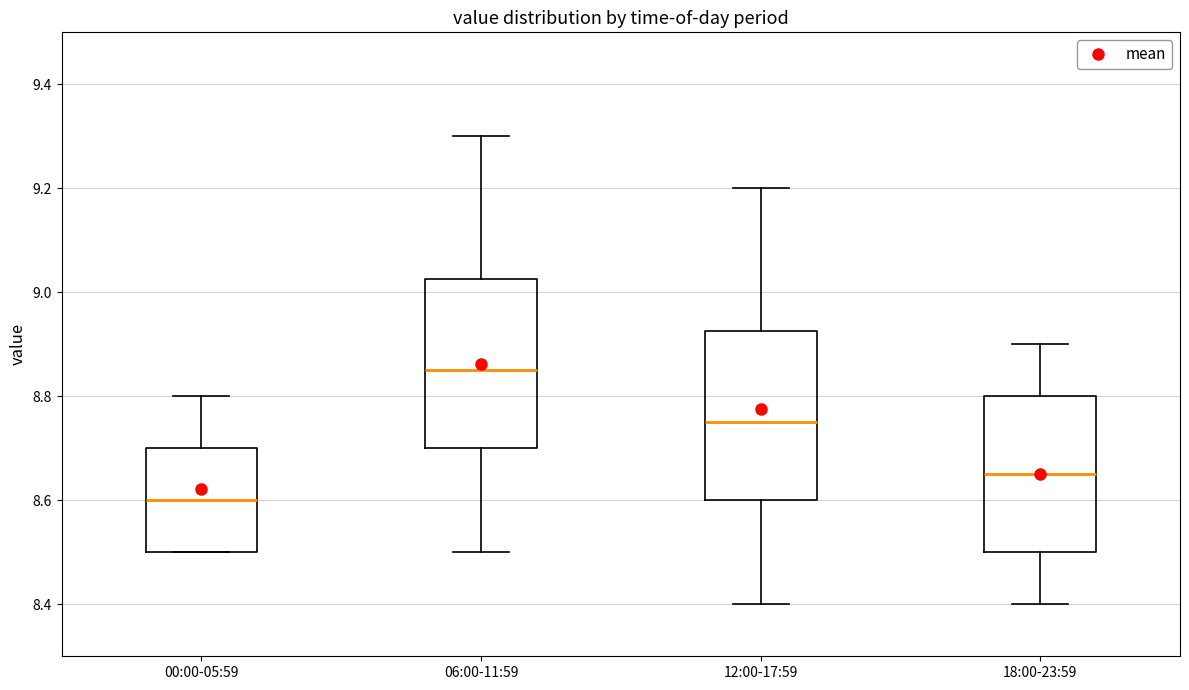

Where does the median line of the box for 12:00-17:59 sit on the y-axis? The values are not printed on the chart, so give them approximately, as read against the axis.

8.76